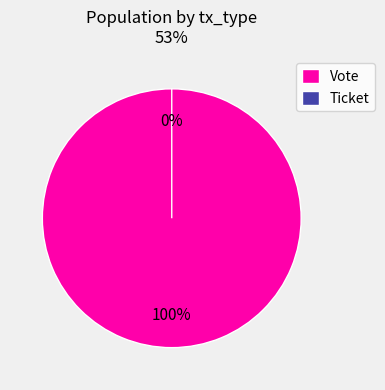

What is the majority slice?

Vote